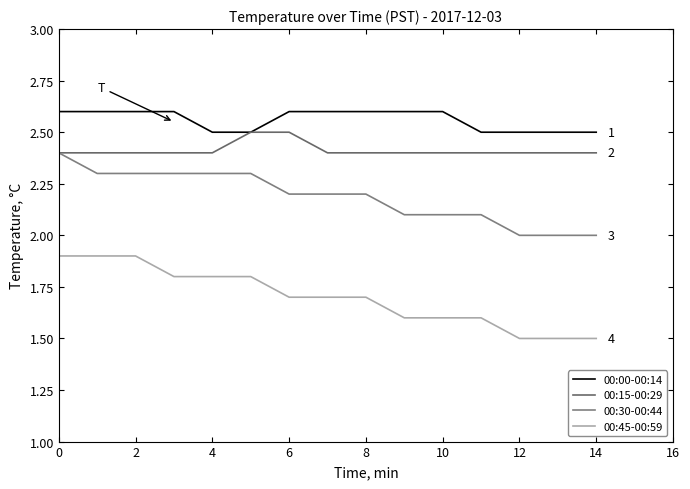

Is this an area chart (filled region under the line)?

No